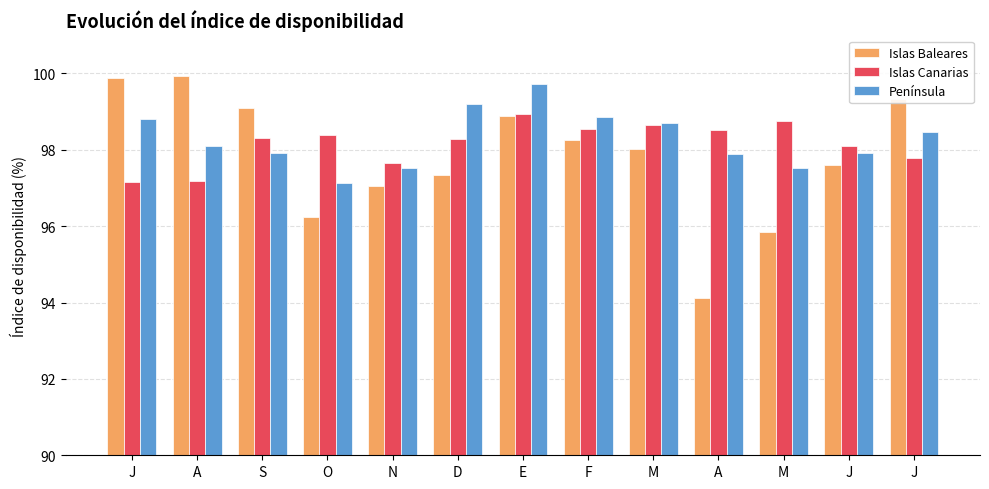

Which category has the lowest value in the Islas Baleares series?

A